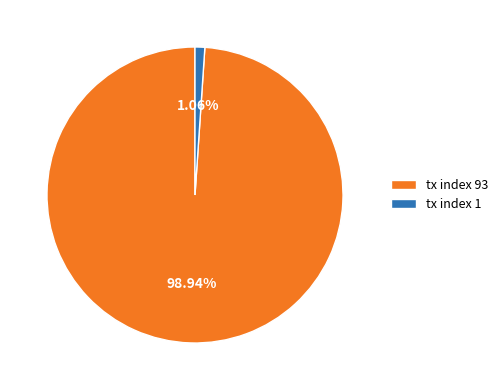

Which has a higher value, tx index 1 or tx index 93?

tx index 93